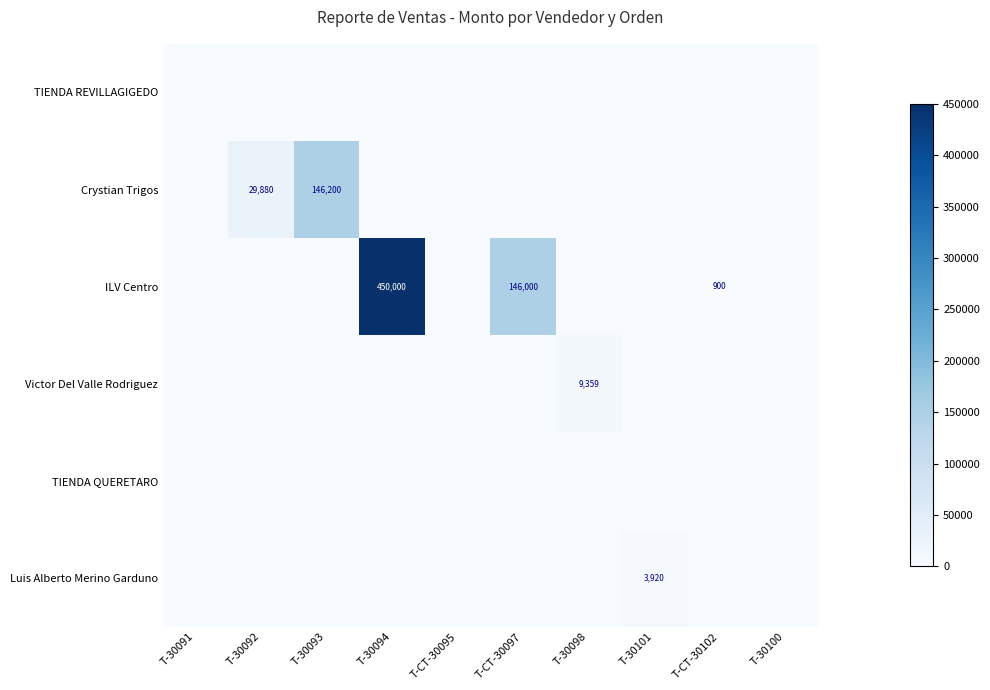

Count the number of data series in this chart.

6